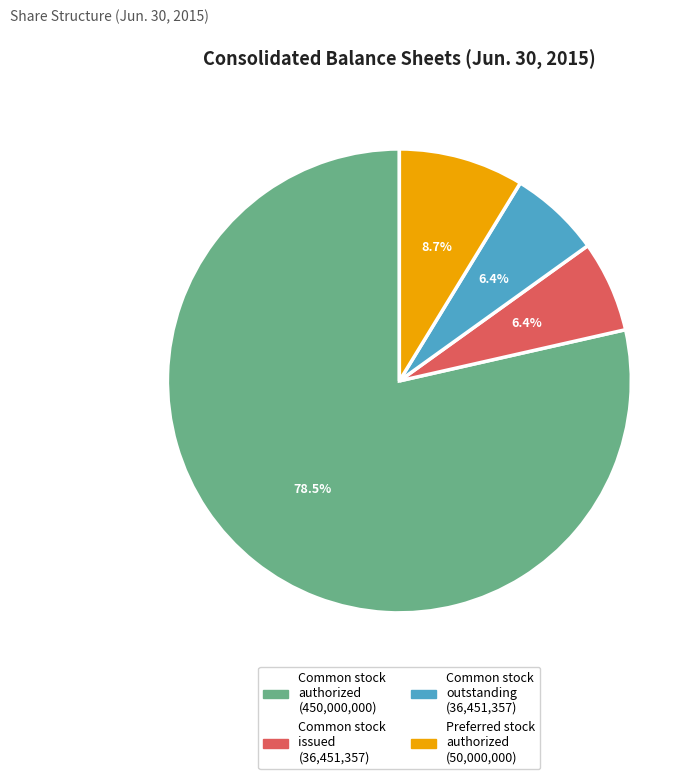

Is there any slice that represents more than half of the pie?

Yes